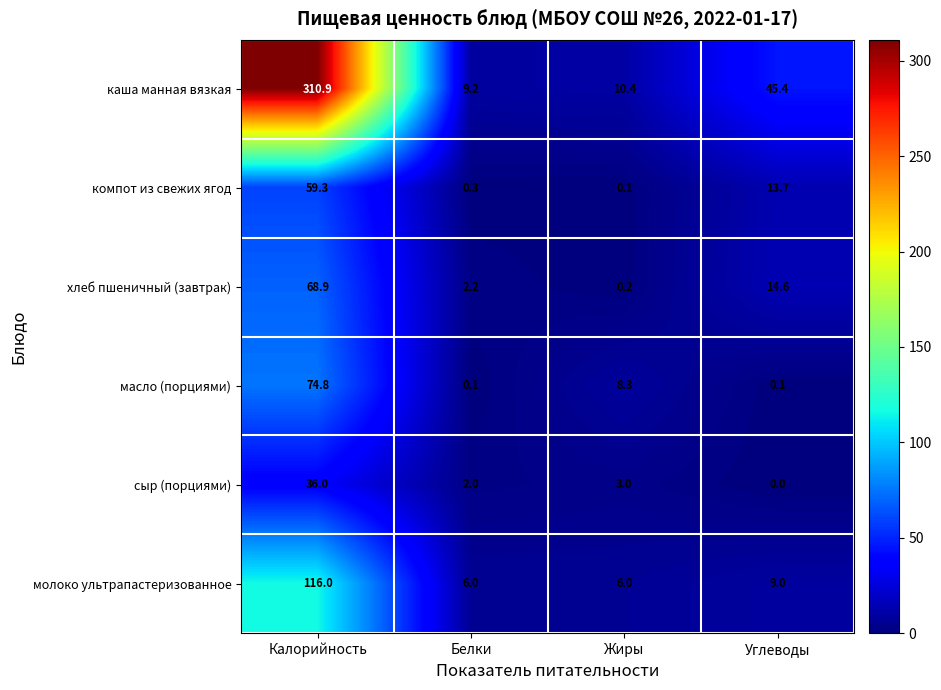

What is the greatest value displayed?

310.9